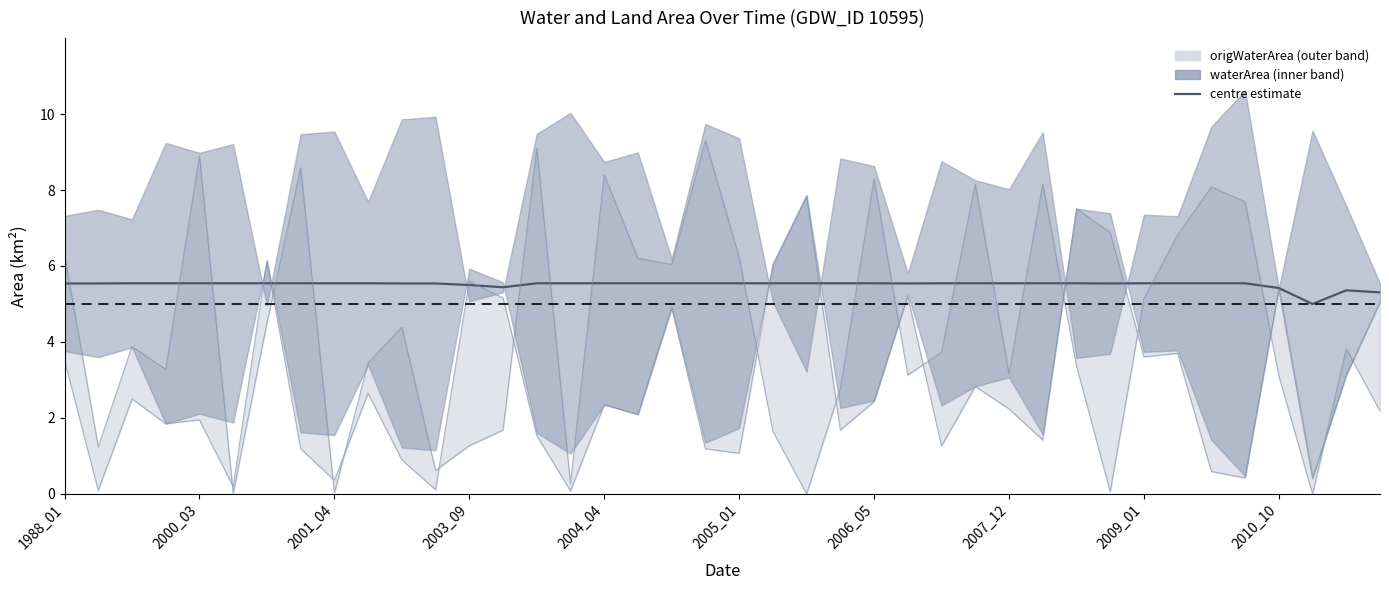

How many values are between 5 and 6?

40